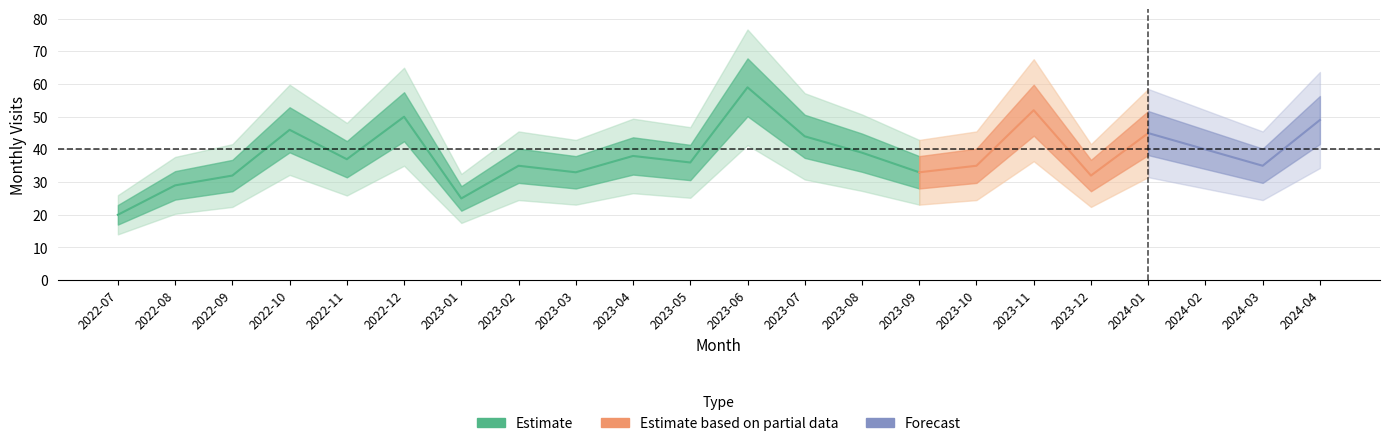

How many points are higher than both their immediate neighbors (excluding endpoints)?

7